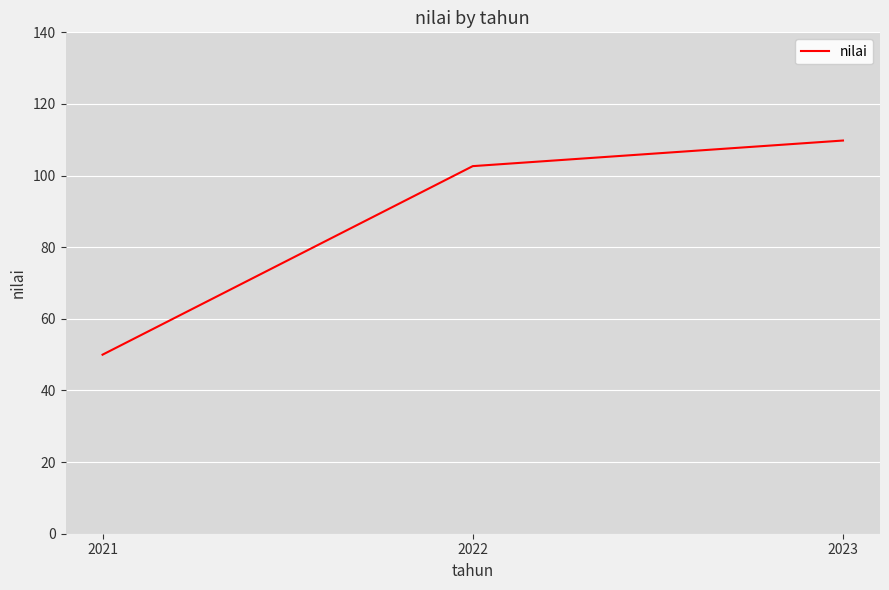

True or false: the data shows 50.0 at 2021.

True